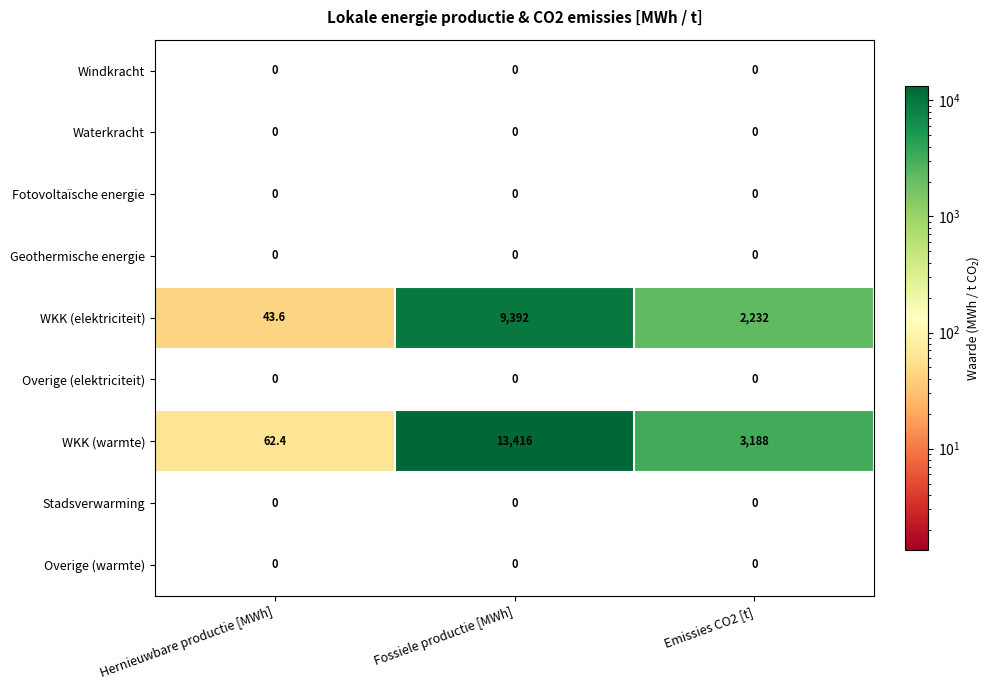

What is the total value across all series at Emissies CO2 [t]?

5420.0